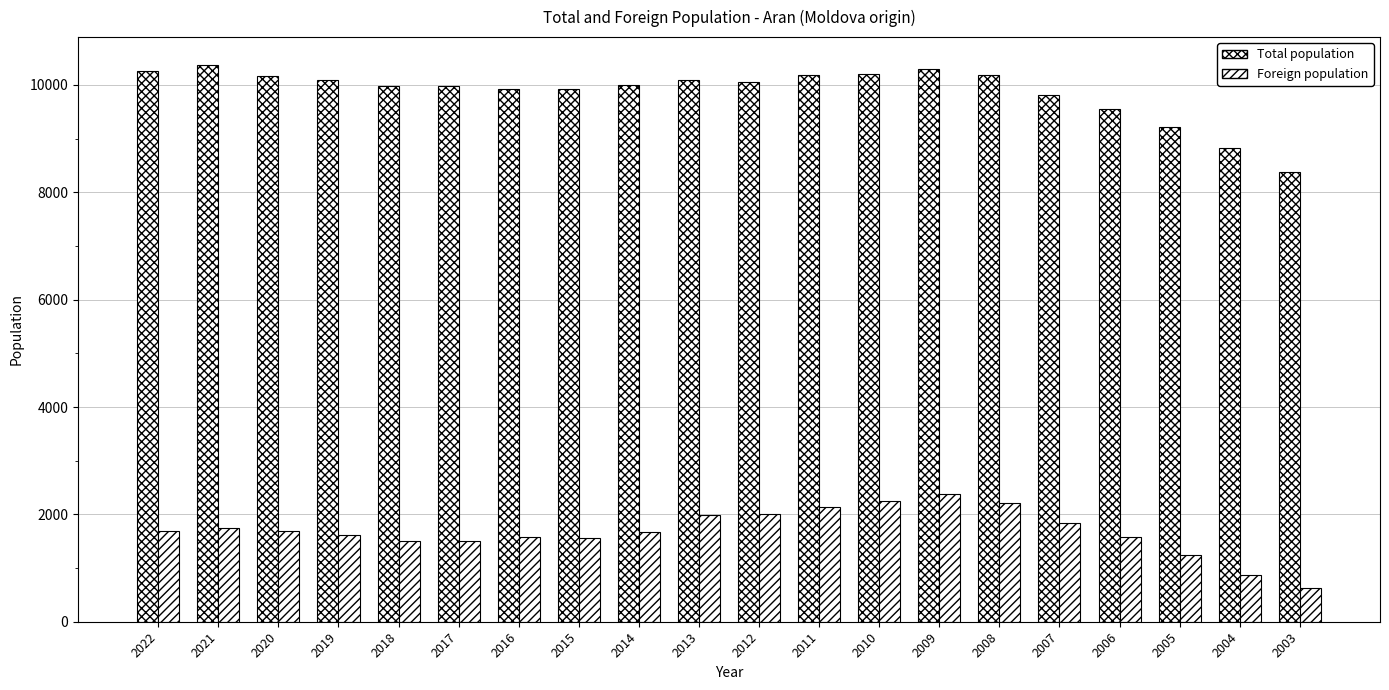

How many series are shown in this chart?

2